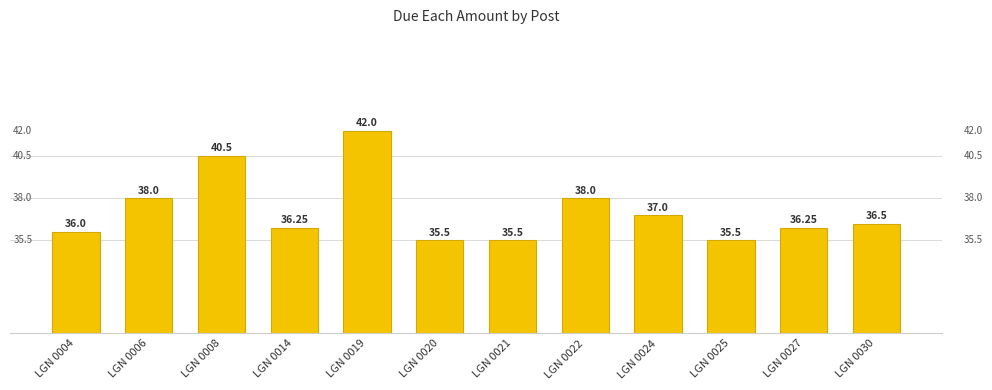

Approximately how many times larger is the value at LGN 0008 compared to LGN 0006?

1.1